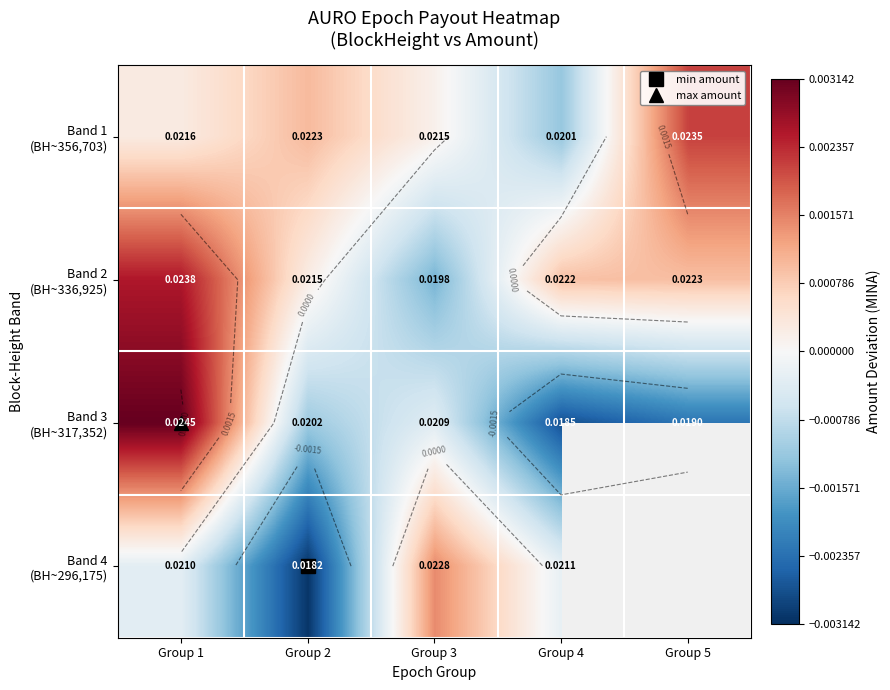

At which label does Band 3 (BH~317,352) reach its peak?

Group 1